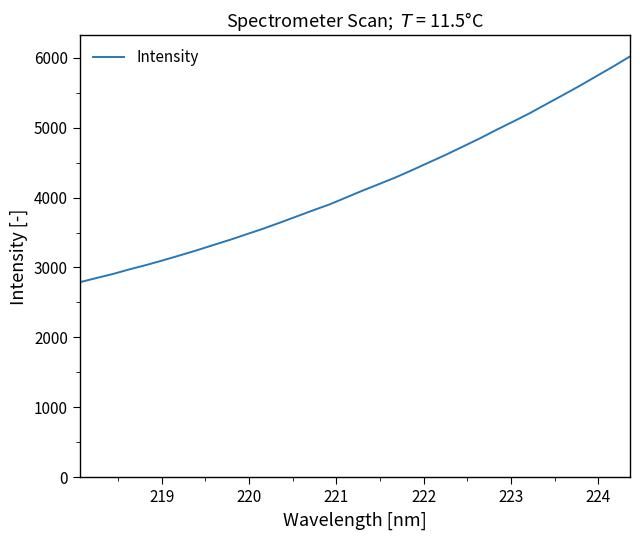

What is the maximum value shown in the chart?

6017.7